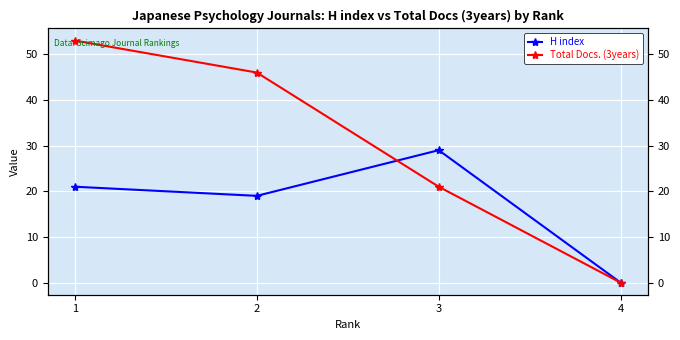

How many data points in H index are less than 21?

2